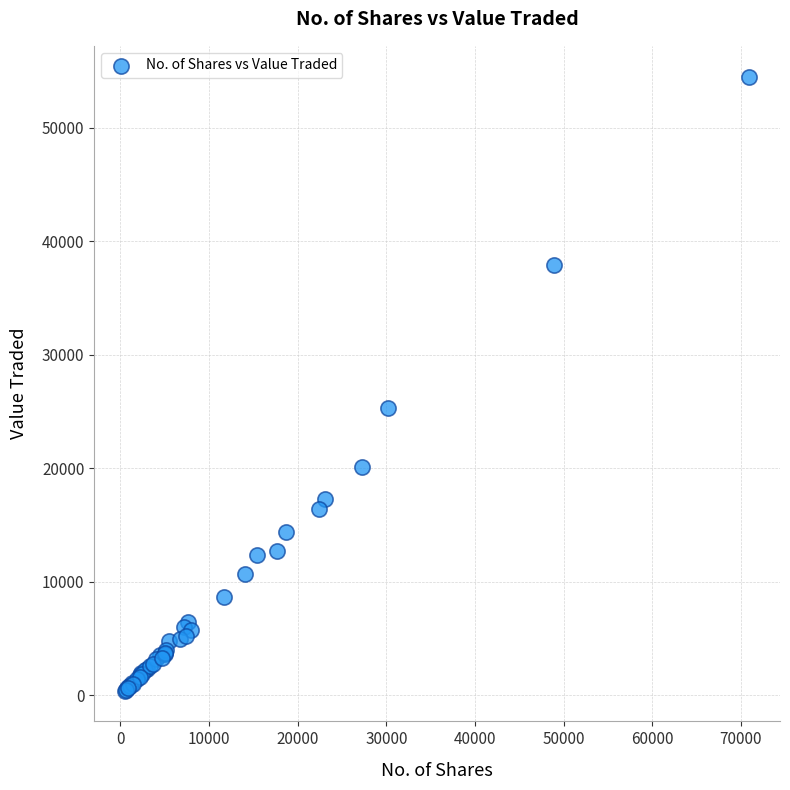

What Y value in the scatter plot is closest to 27450?

25323